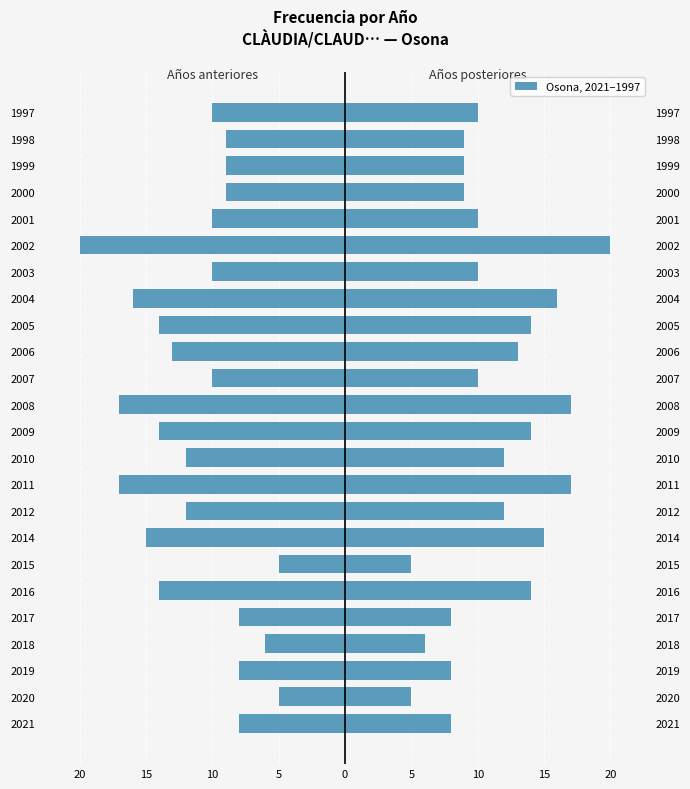

How many data points in Frecuencia (left) are above -10?

9